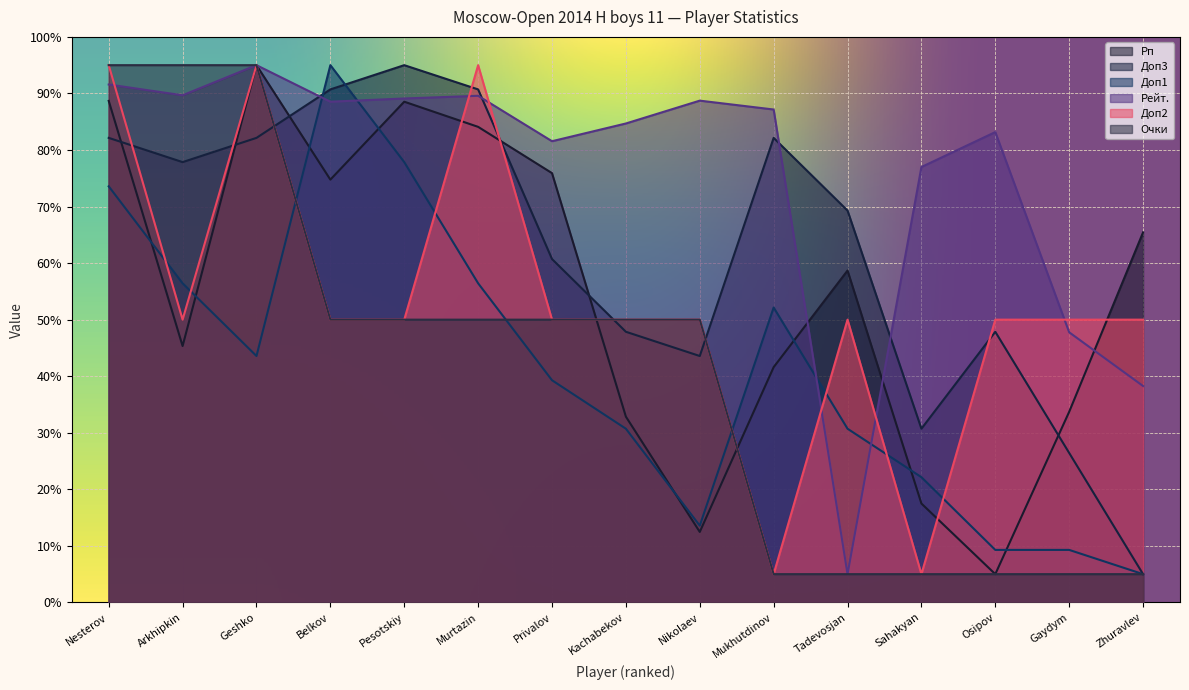

The Рп series shows 71.5 at Arkhipkin. True or false?

False